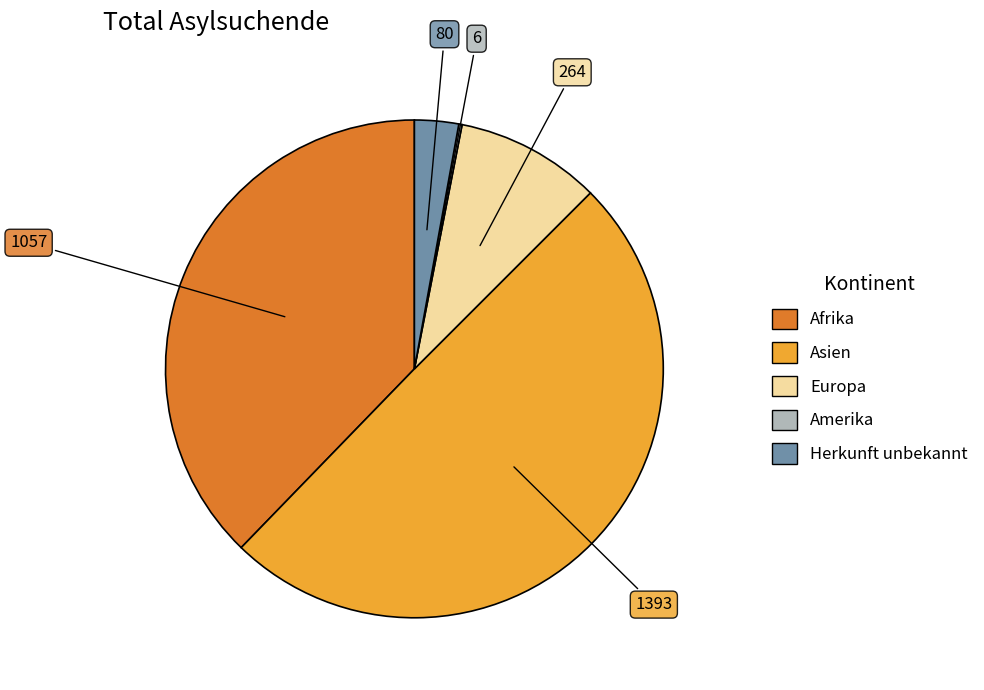

What is the largest slice in the pie chart?

Asien